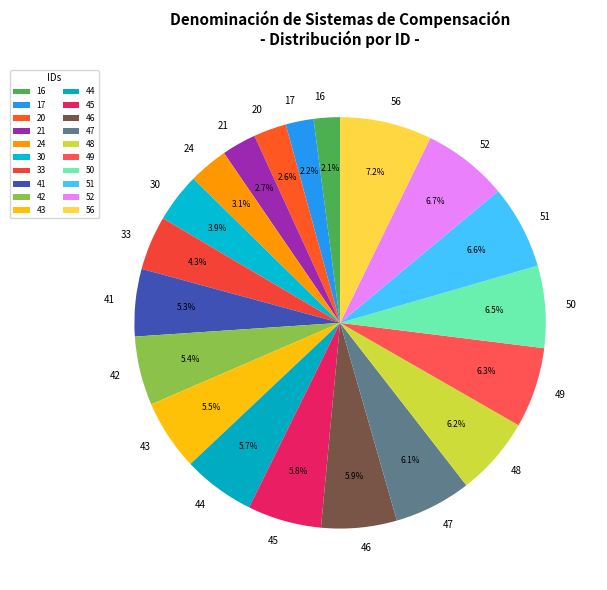

Which slice is the largest?

56